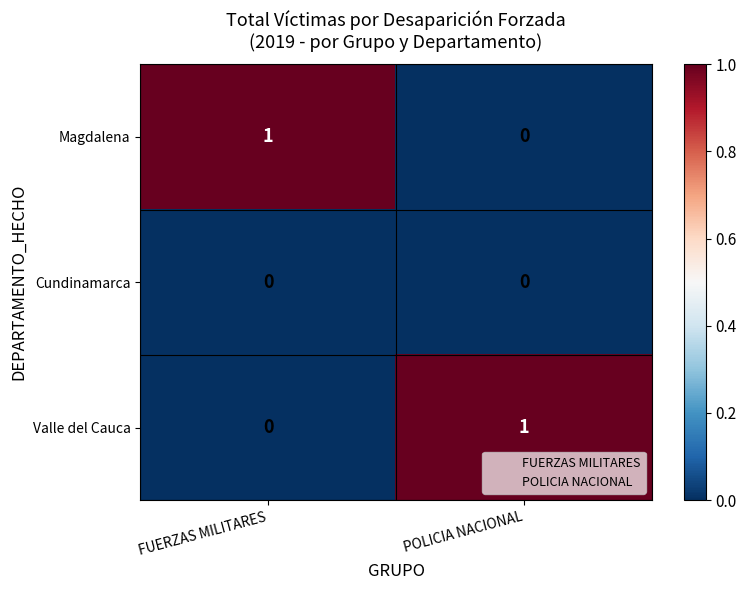

Where is Valle del Cauca nearest to the value 0?

FUERZAS MILITARES